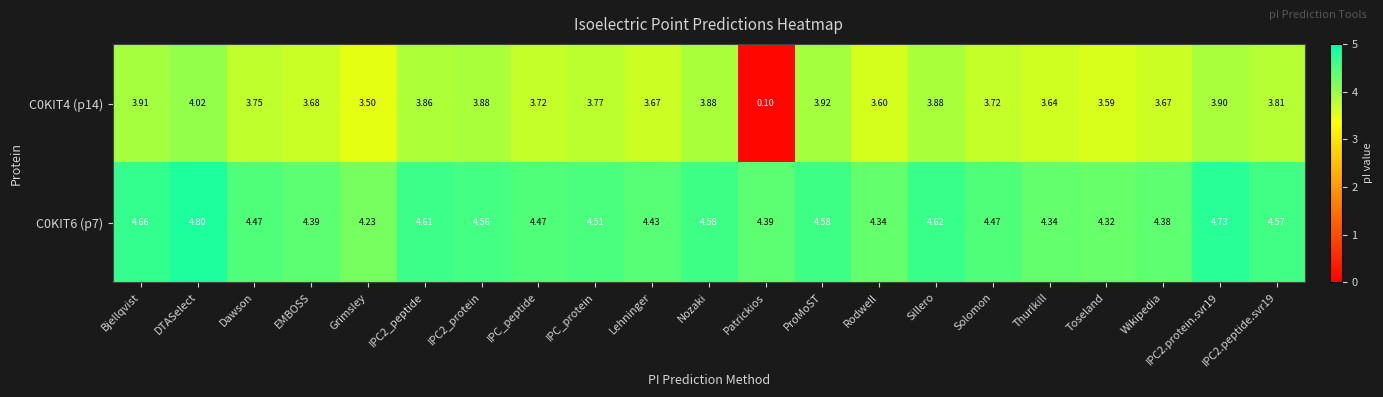

What is the spread (max minus min) of values at Sillero?

0.7